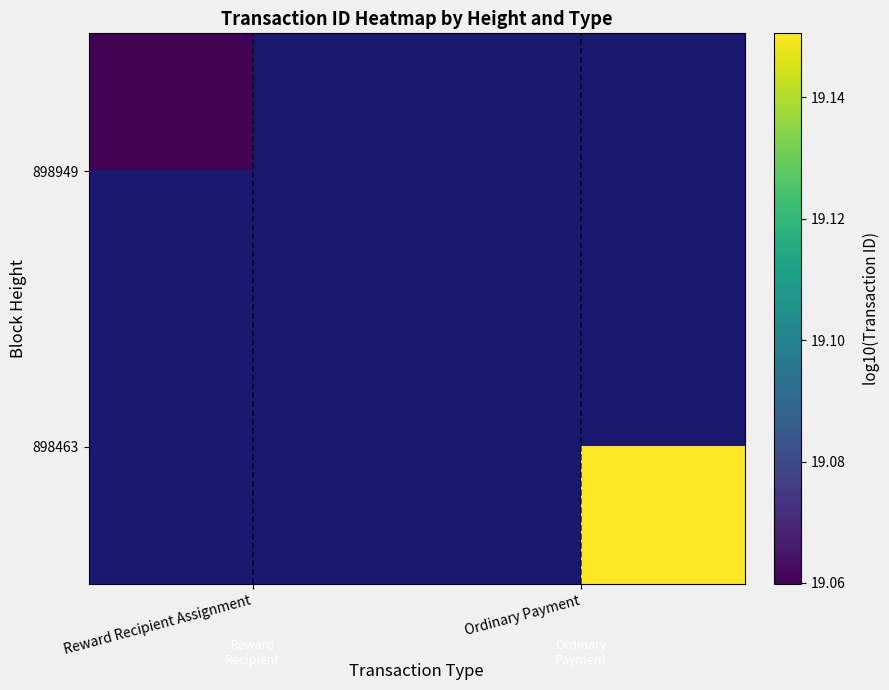

What is the minimum value for 898949?

19.1